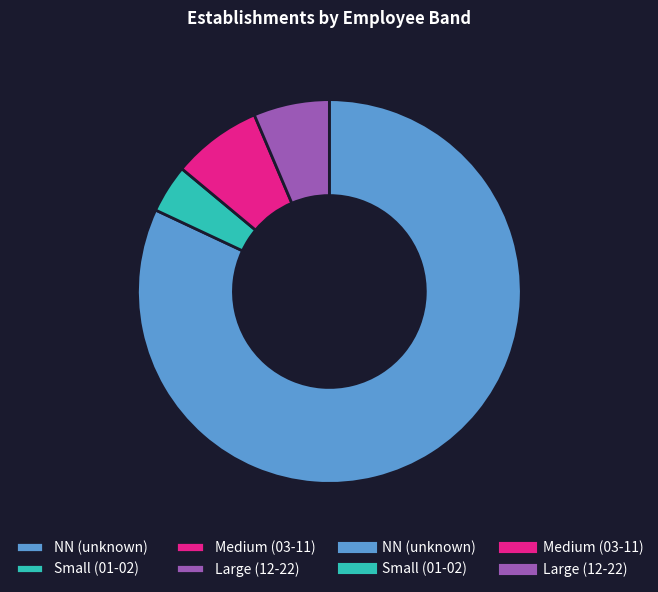

Is there any slice that represents more than half of the pie?

Yes